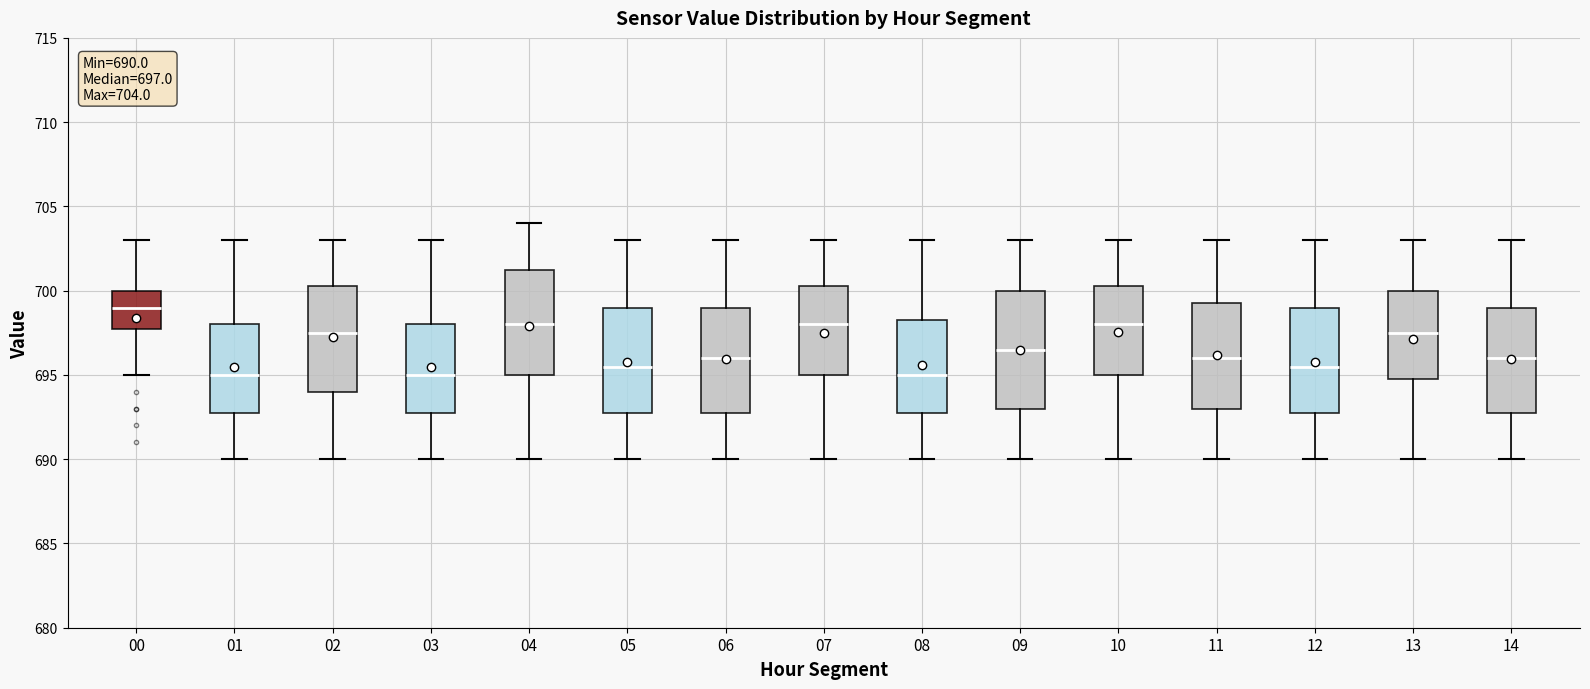

Which box has the highest median line?

00